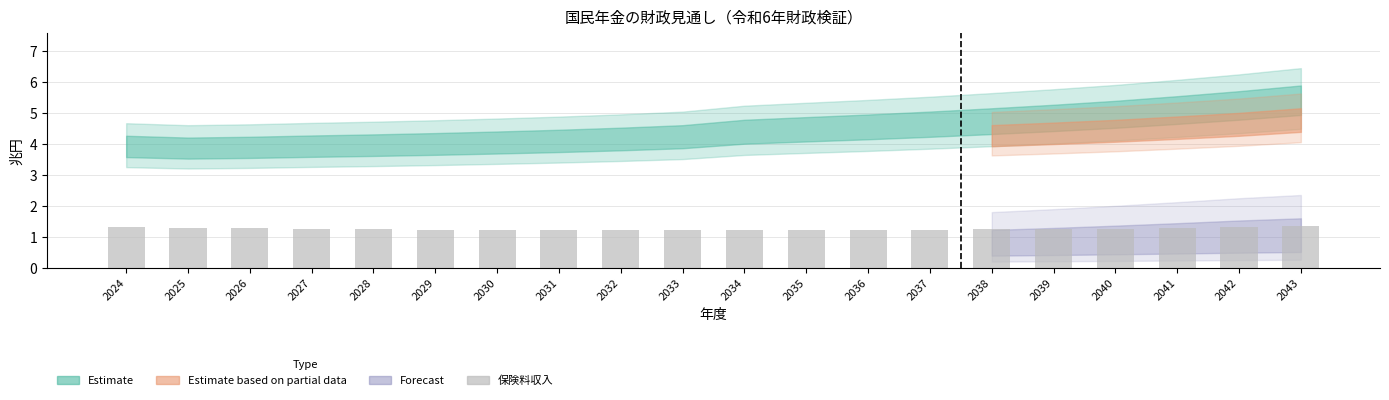

Approximately how many times larger is the value at 2035 compared to 2028?

1.0